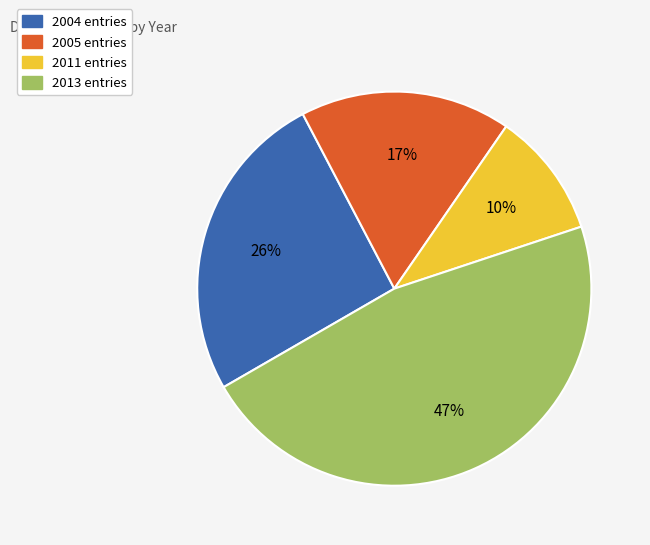

Is there a majority slice in this chart?

No